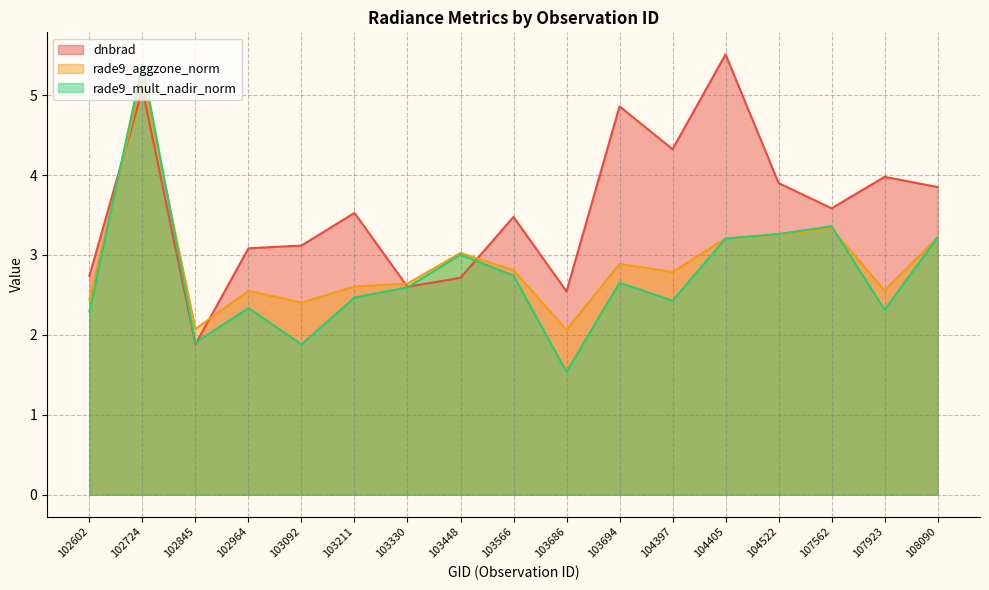

Does the chart display data point markers on the line(s)?

No